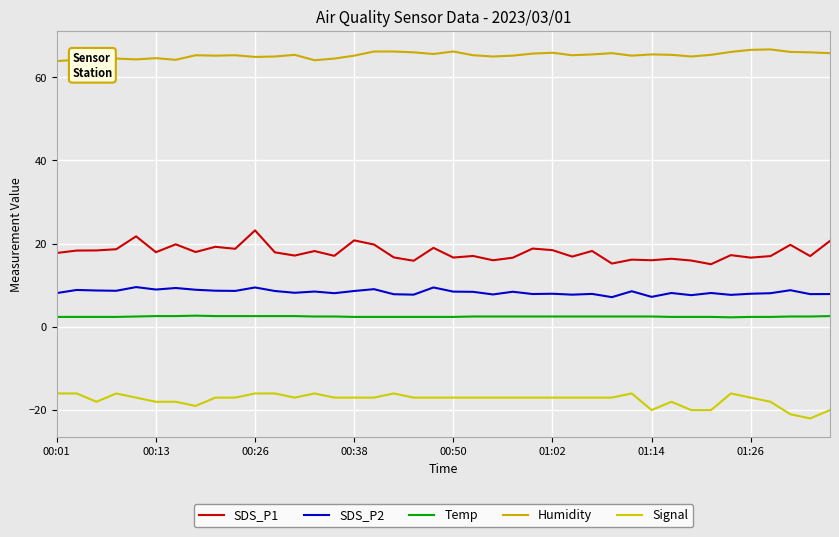

How many lines are shown in the chart?

5